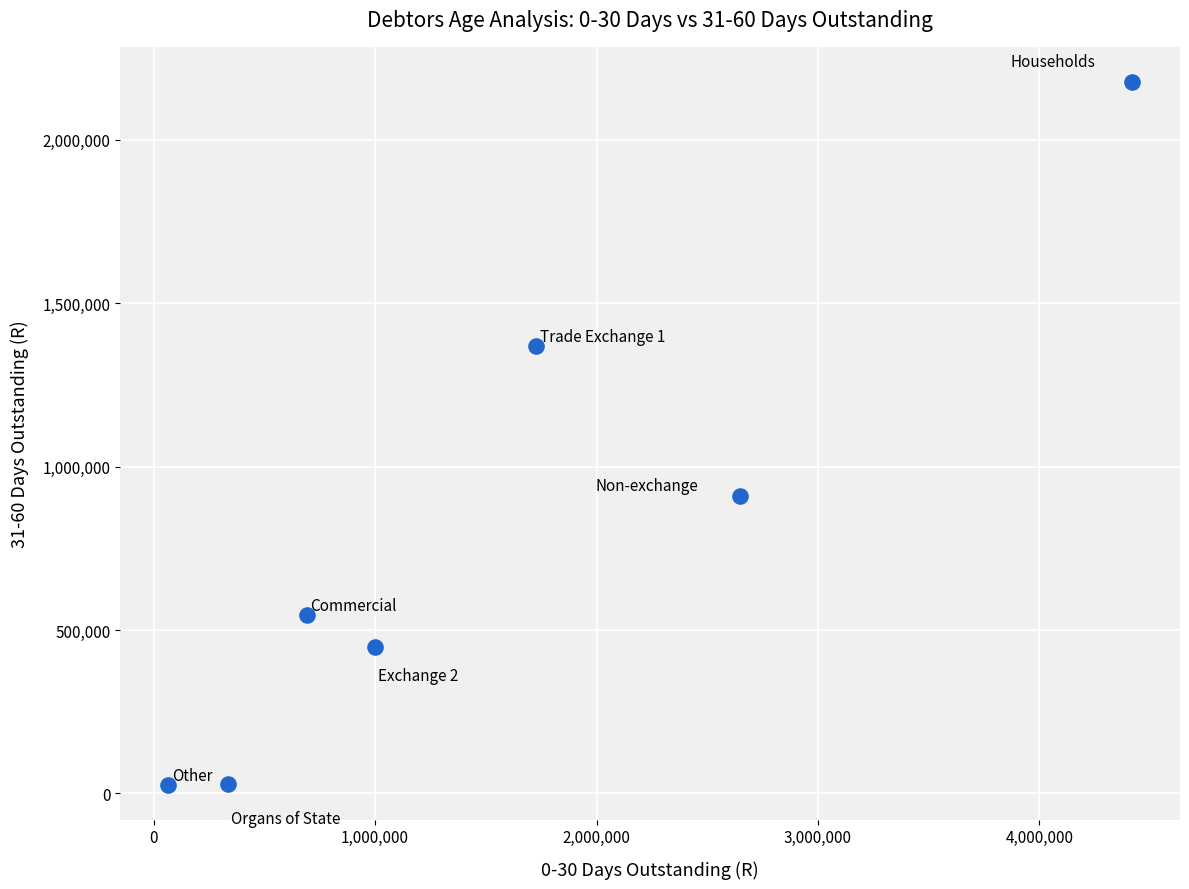

What is the range of Y values (max minus min)?

2150219.2